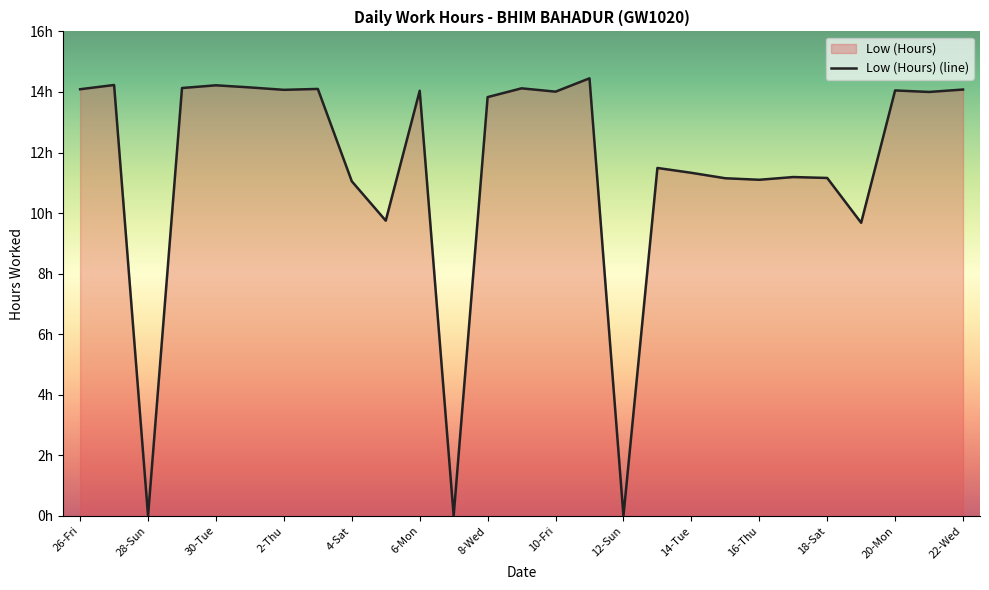

What is the greatest value displayed?

14.4